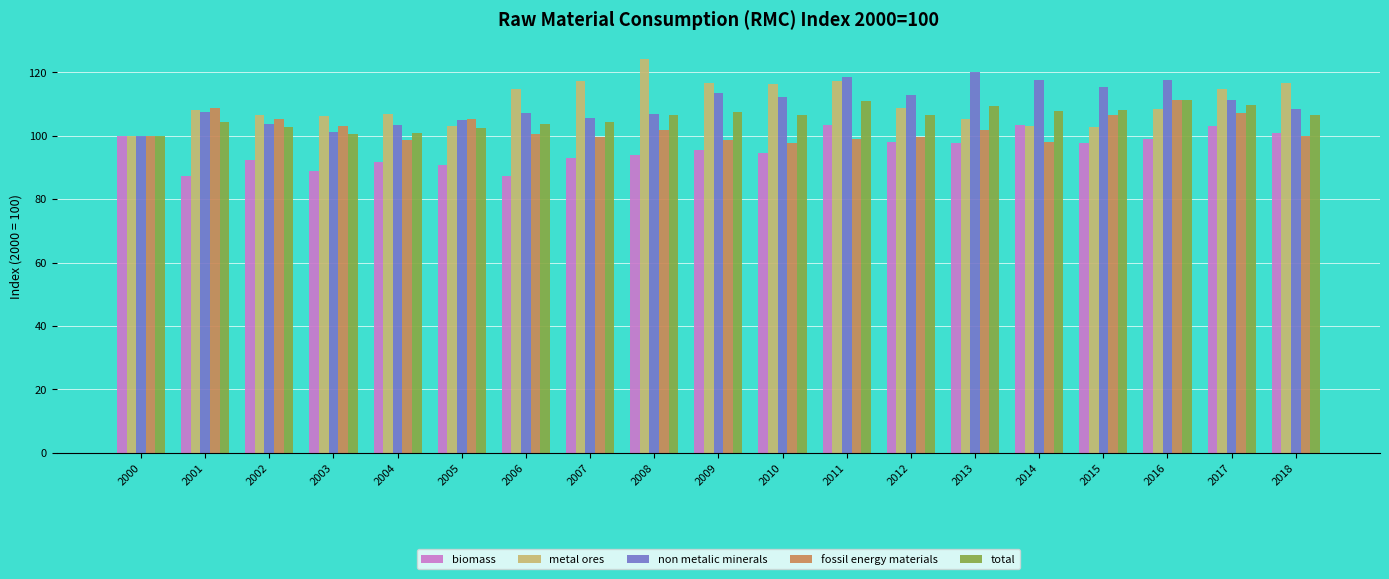

What is the greatest value displayed?

124.1